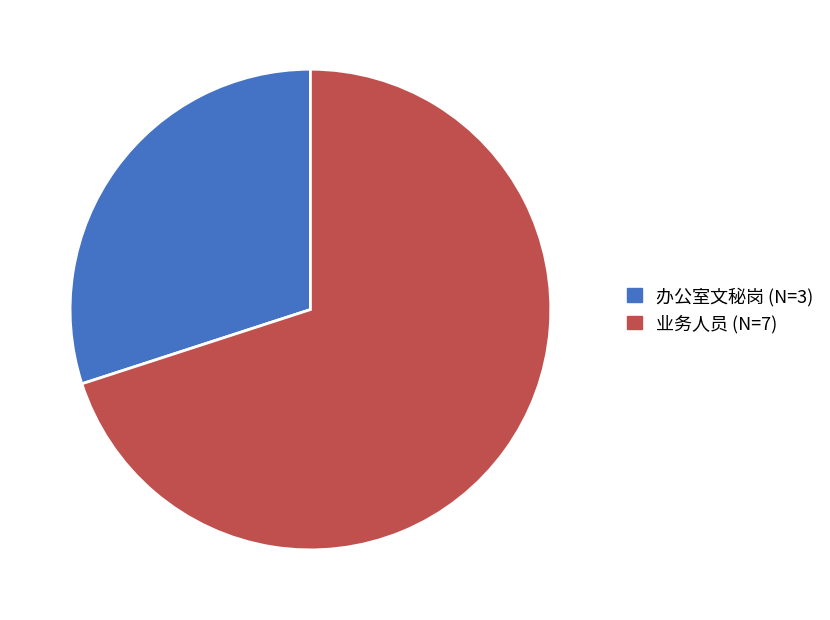

The 业务人员 slice represents 70% of the pie. True or false?

True